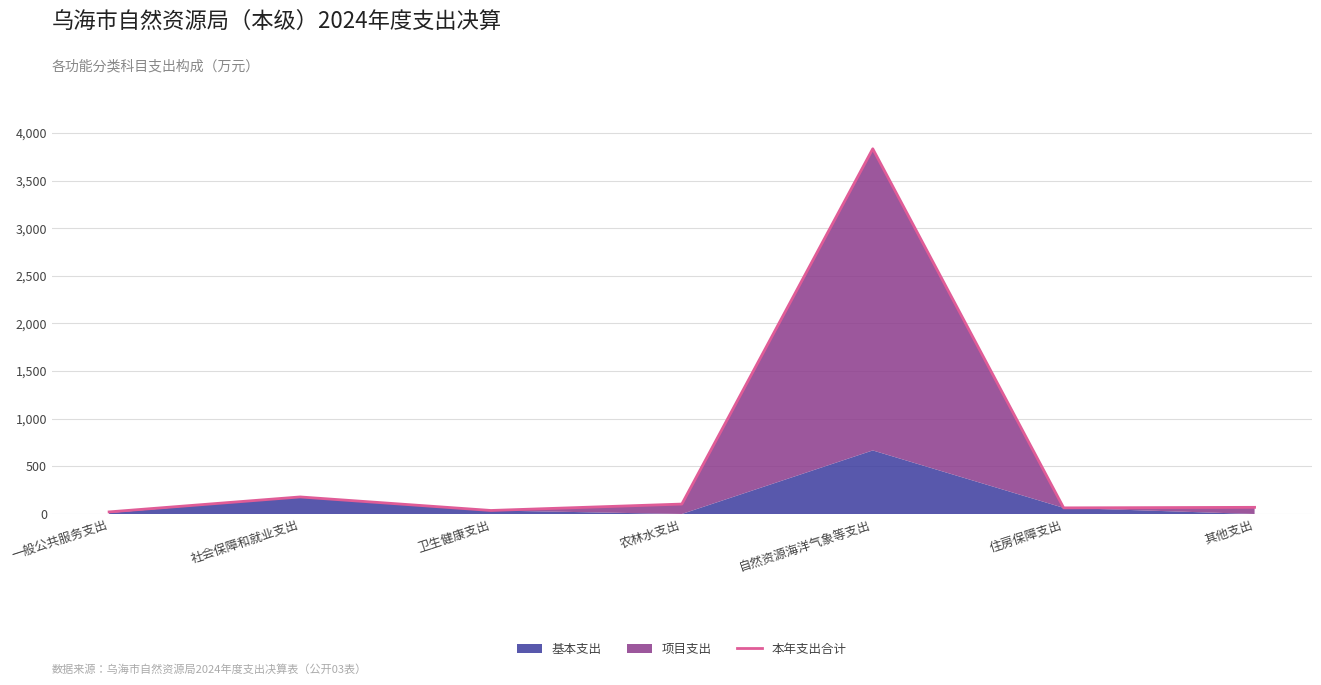

What is the change in value from 一般公共服务支出 to 自然资源海洋气象等支出?

+3811.1